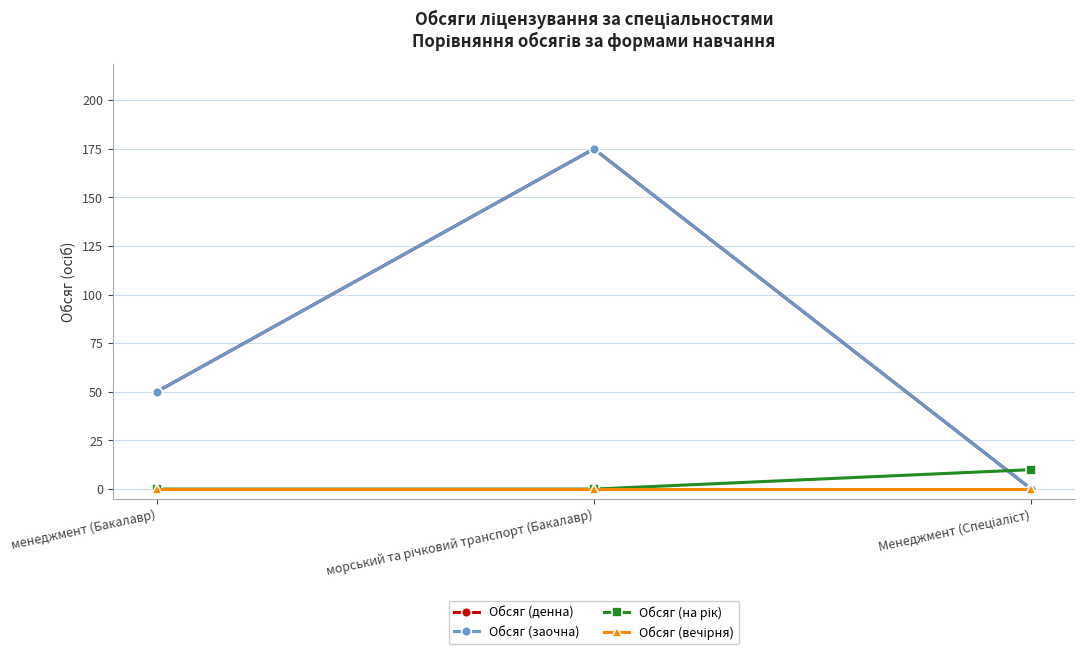

What is the difference between the Обсяг (заочна) values at менеджмент (Бакалавр) and Менеджмент (Спеціаліст)?

50